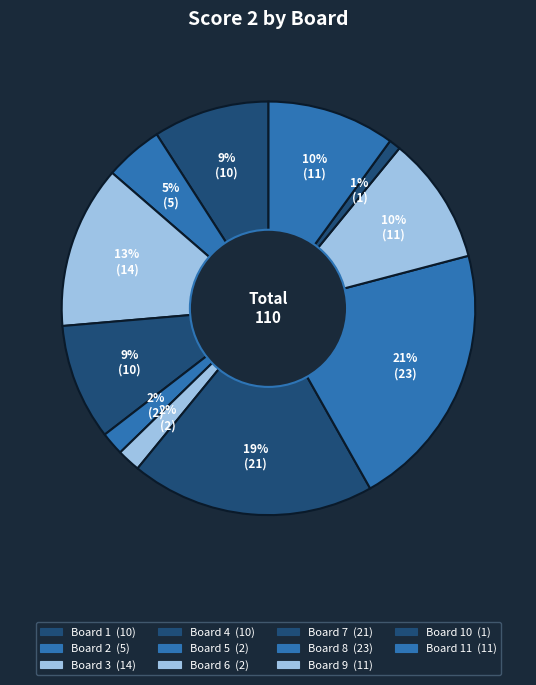

How many slices are in this pie chart?

11